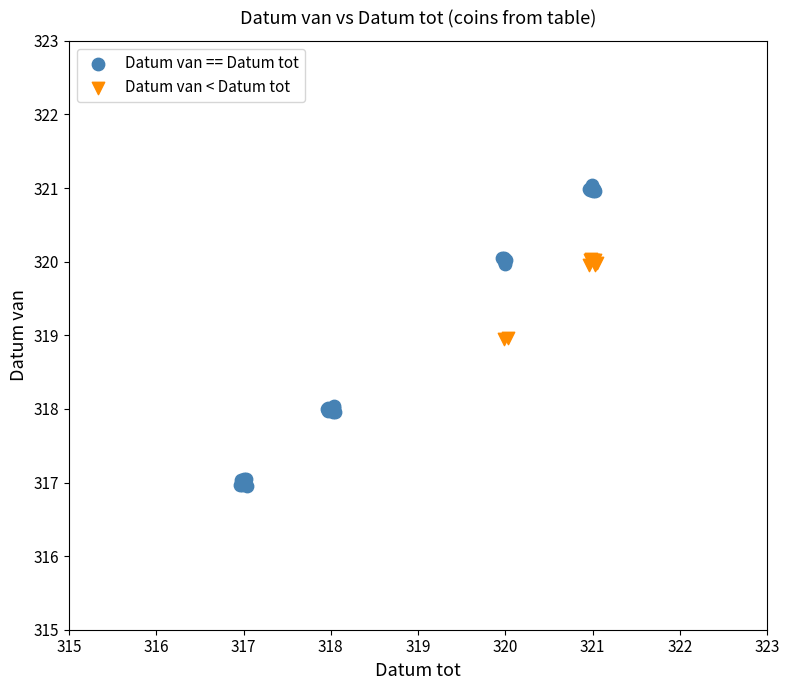

Which series reaches the minimum Y coordinate?

Datum van == Datum tot